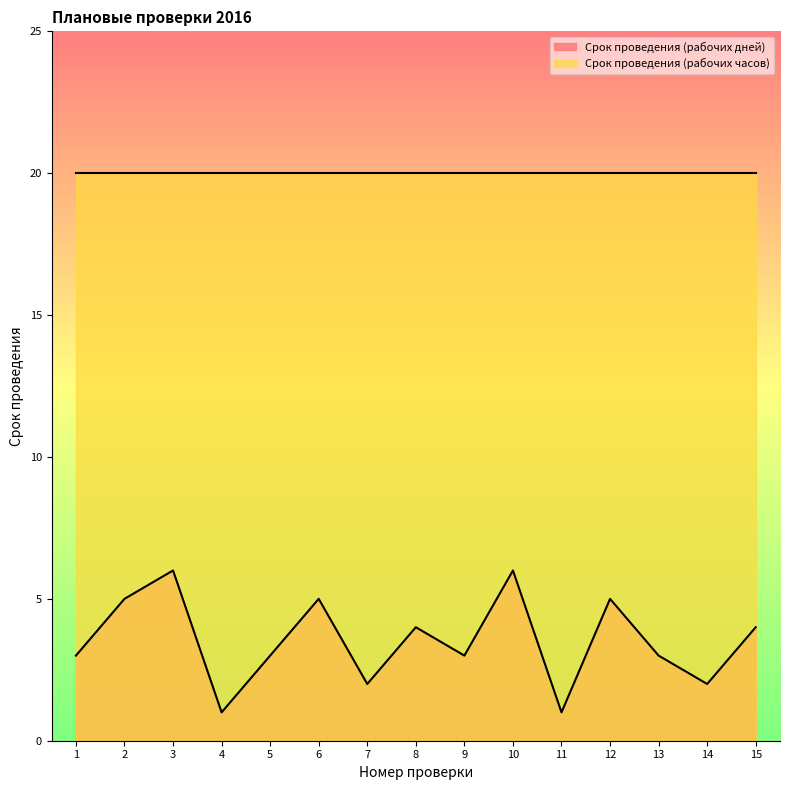

What is the value of the 11th point from the left?

1